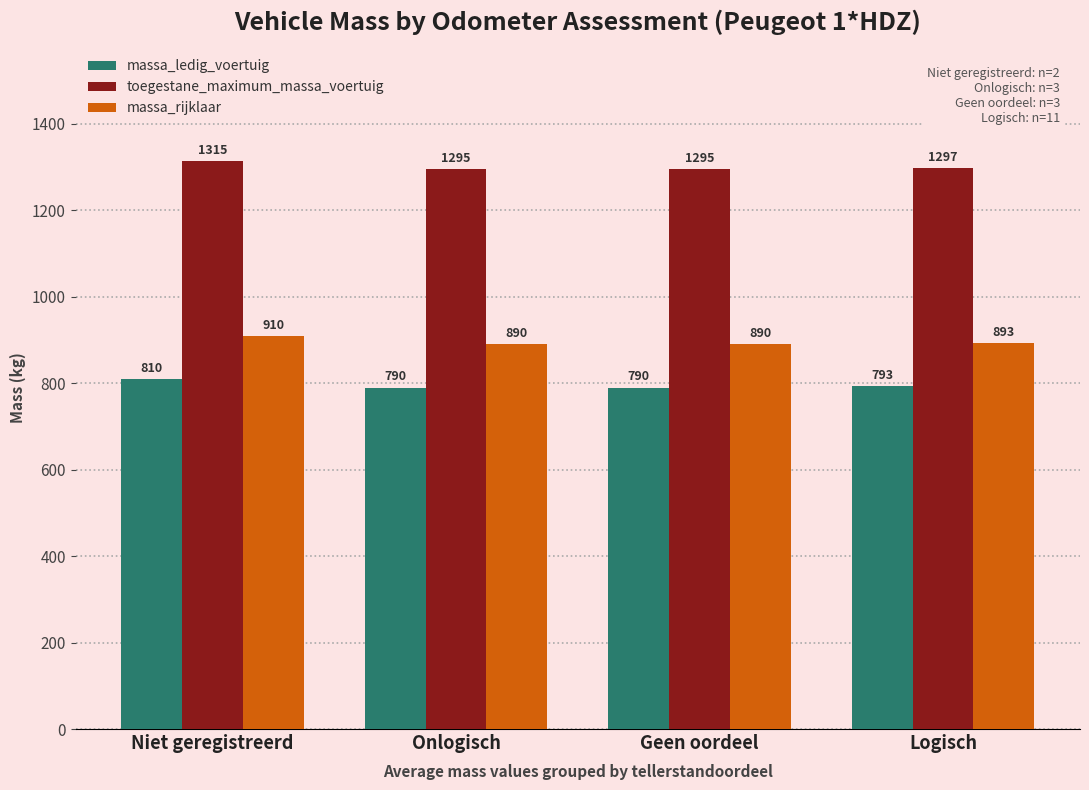

How many data points in massa_ledig_voertuig are less than 793?

2